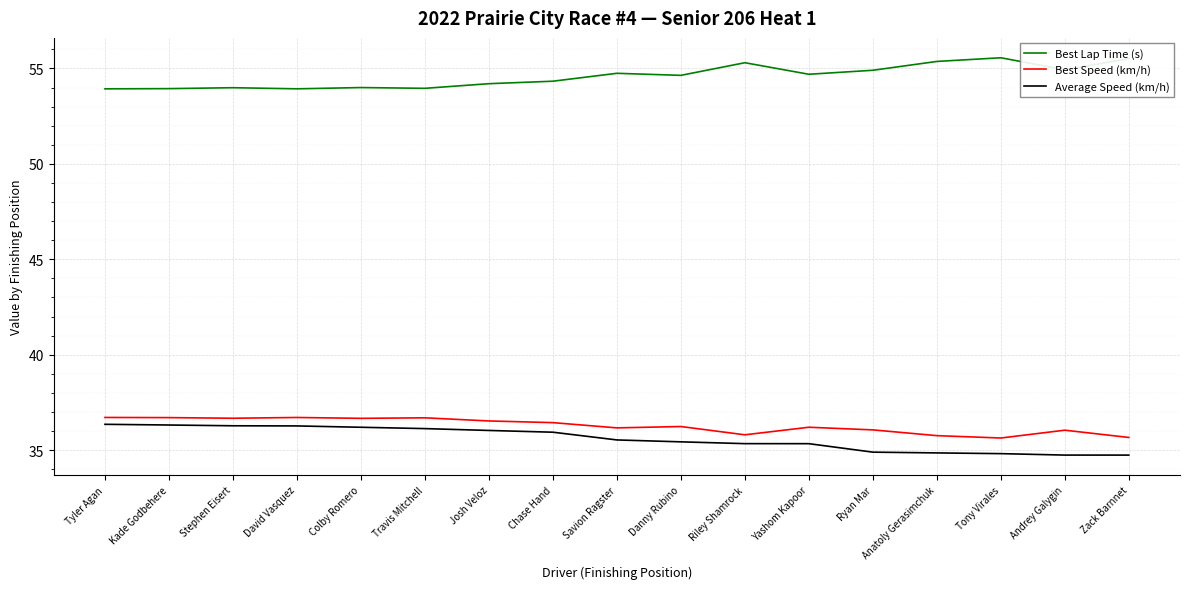

At Zack Barnnet, list the series in order from smallest to largest.

Average Speed (km/h), Best Speed (km/h), Best Lap Time (s)